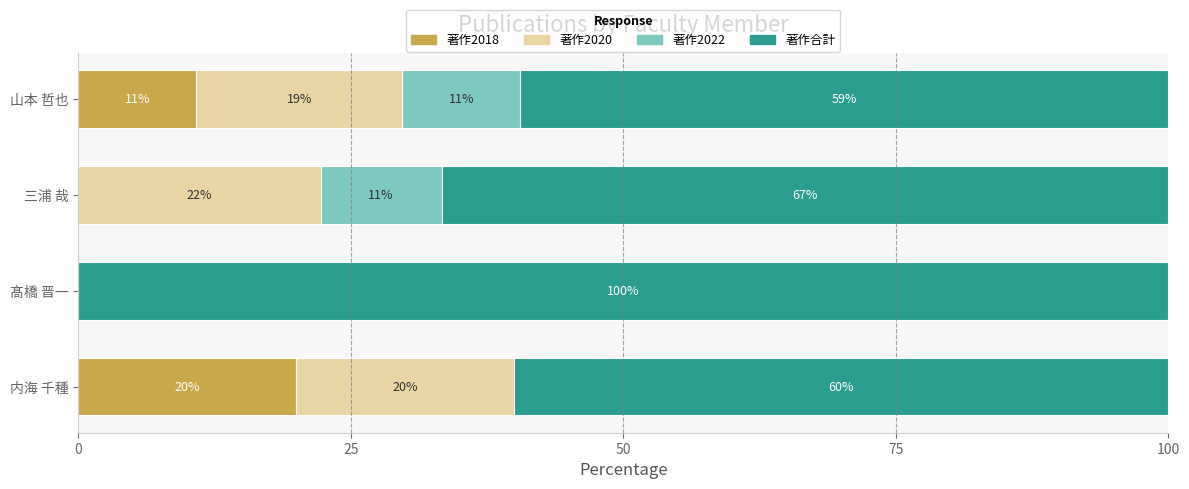

What is the highest value of the 著作2018 series?

20.0